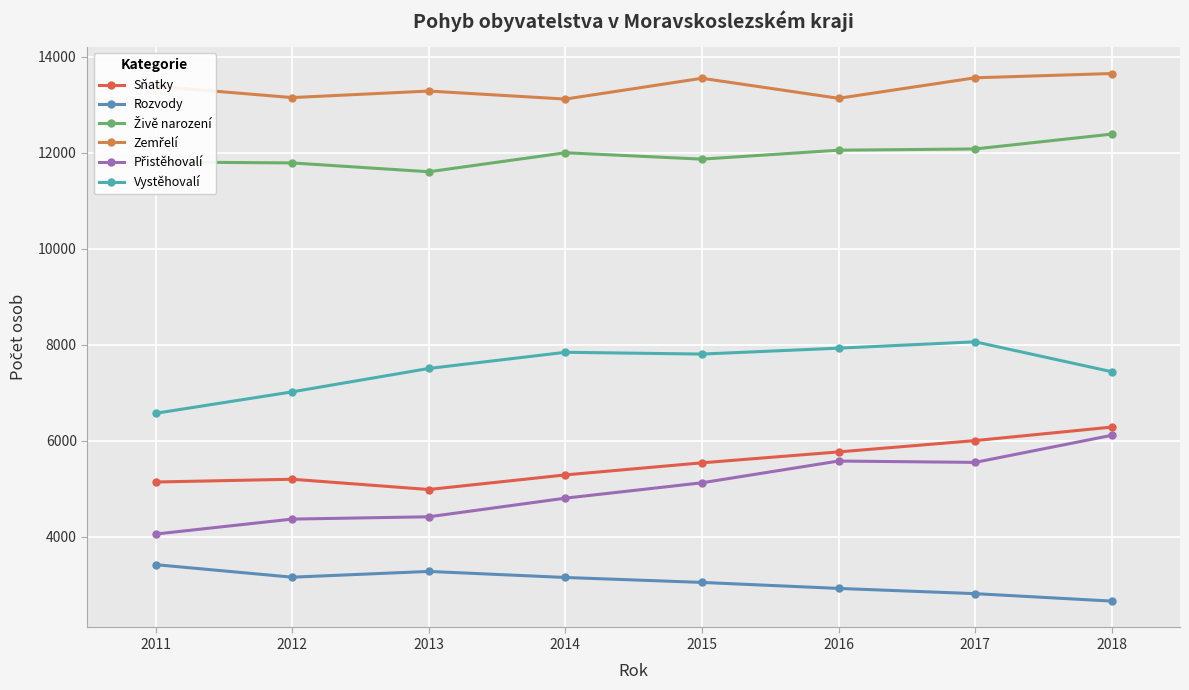

How many data points does each series have?

8